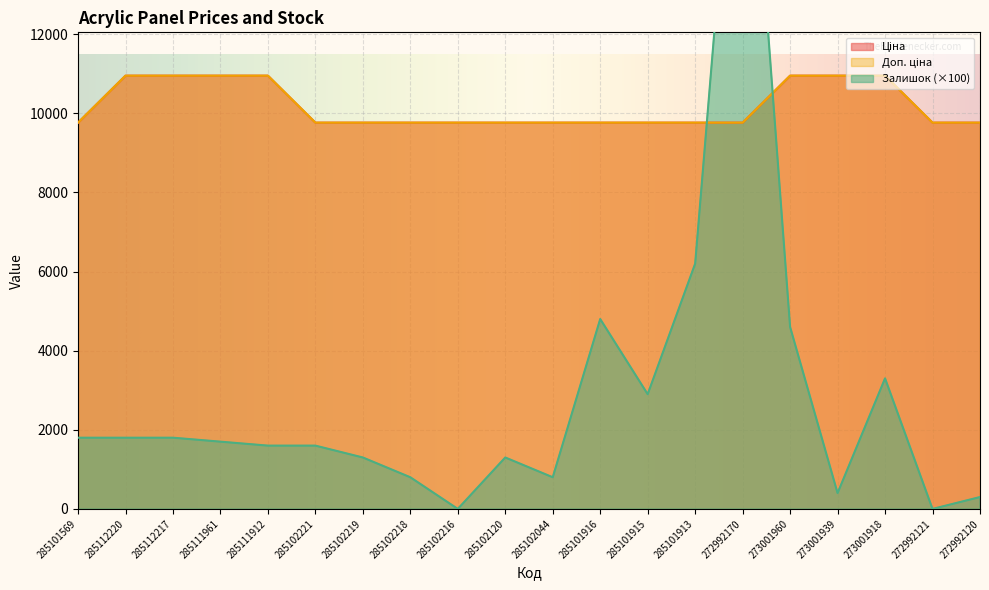

The Доп. ціна series shows 16534.9 at 272992121. True or false?

False